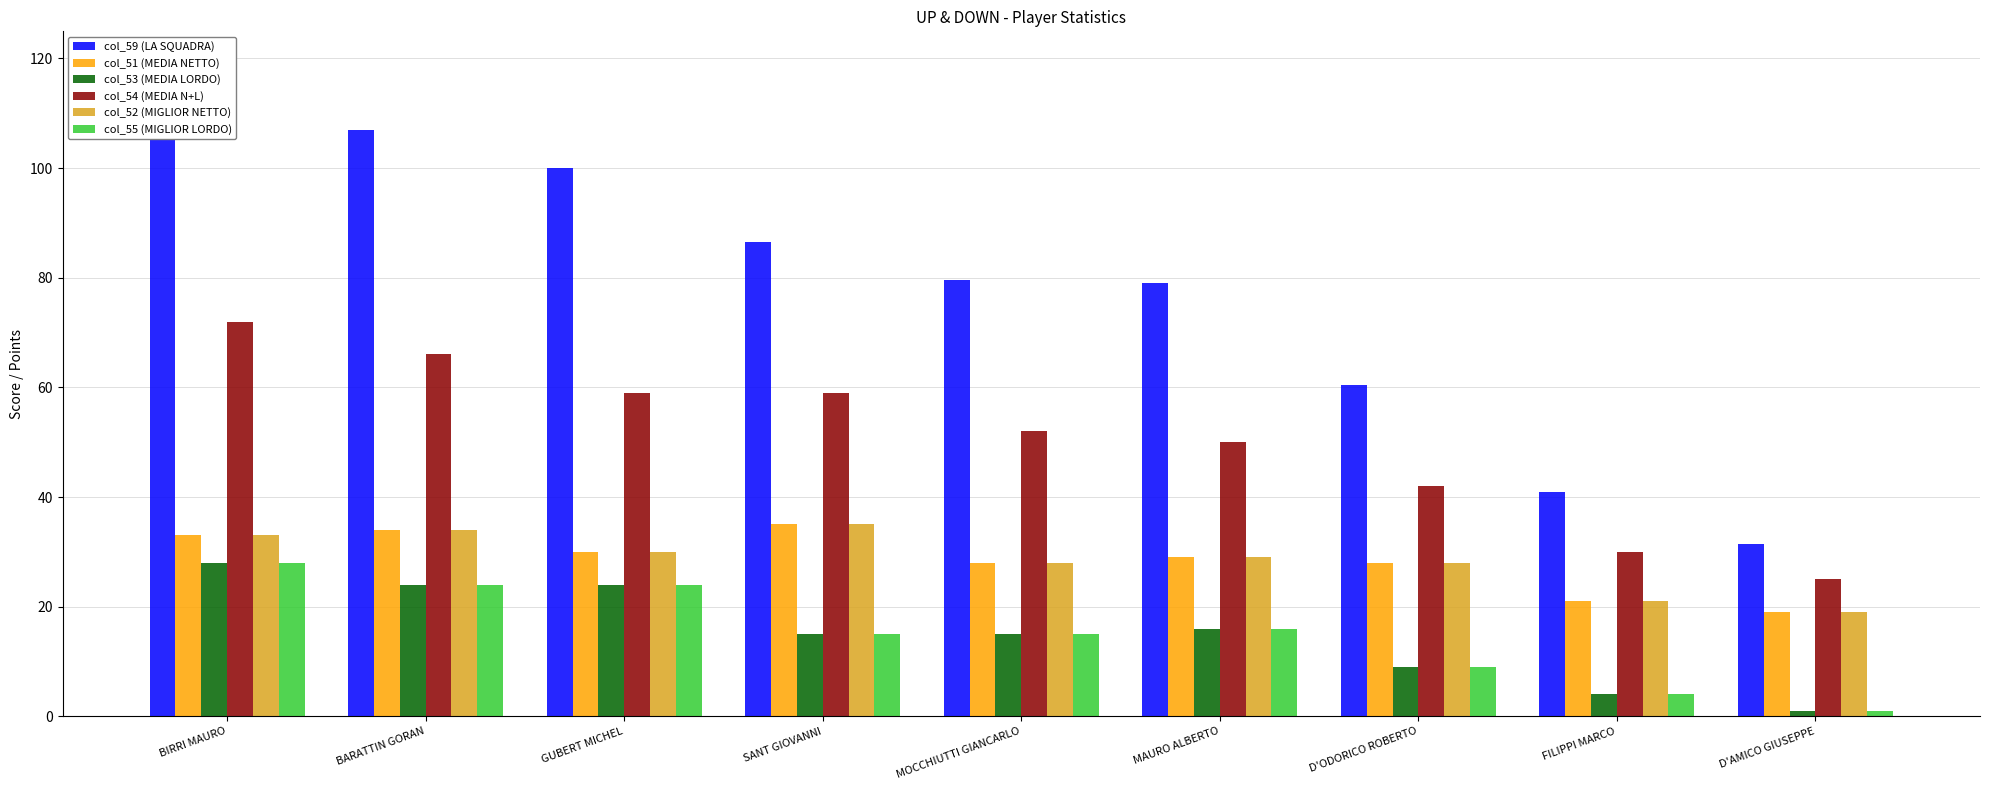

Reading right to left, what are all the values shown in this chart?

col_59 (LA SQUADRA): 31.5	41.0	60.5	79.0	79.5	86.5	100.0	107.0	119.0
col_51 (MEDIA NETTO): 19.0	21.0	28.0	29.0	28.0	35.0	30.0	34.0	33.0
col_53 (MEDIA LORDO): 1.0	4.0	9.0	16.0	15.0	15.0	24.0	24.0	28.0
col_54 (MEDIA N+L): 25.0	30.0	42.0	50.0	52.0	59.0	59.0	66.0	72.0
col_52 (MIGLIOR NETTO): 19.0	21.0	28.0	29.0	28.0	35.0	30.0	34.0	33.0
col_55 (MIGLIOR LORDO): 1.0	4.0	9.0	16.0	15.0	15.0	24.0	24.0	28.0